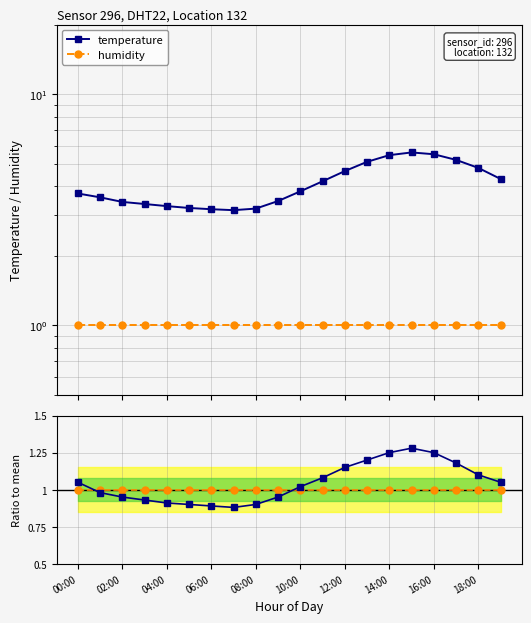

Where is humidity nearest to the value 1?

00:00